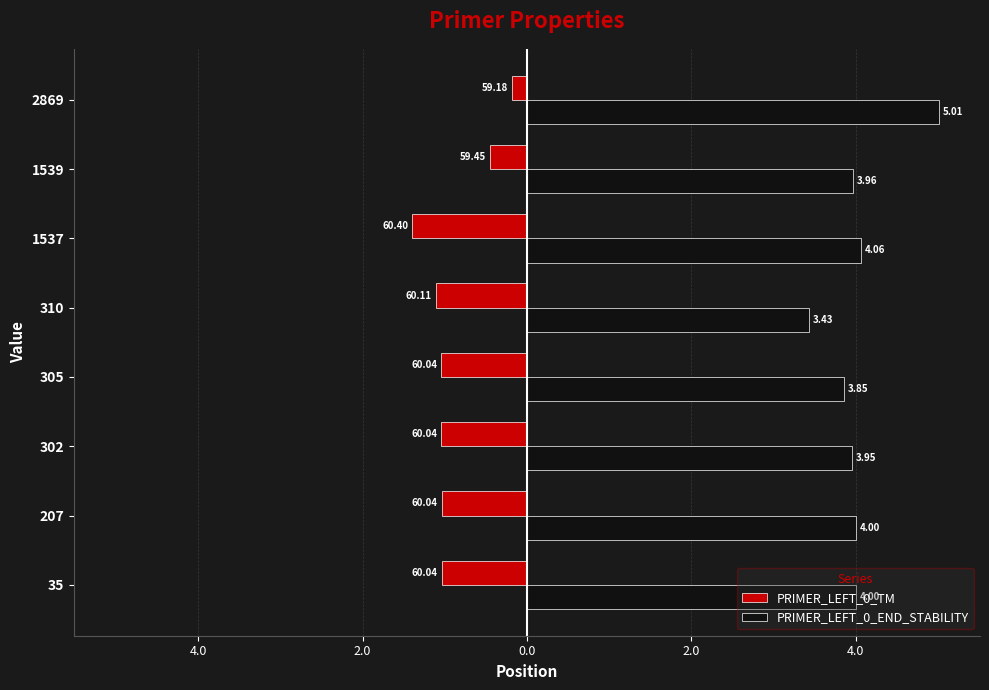

What are all the series names shown in the legend?

PRIMER_LEFT_0_TM, PRIMER_LEFT_0_END_STABILITY